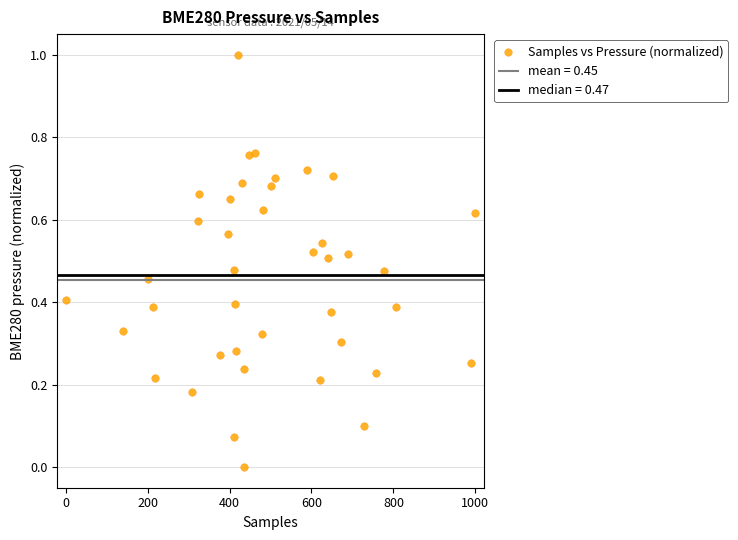

What is the range of Y values (max minus min)?

1.0